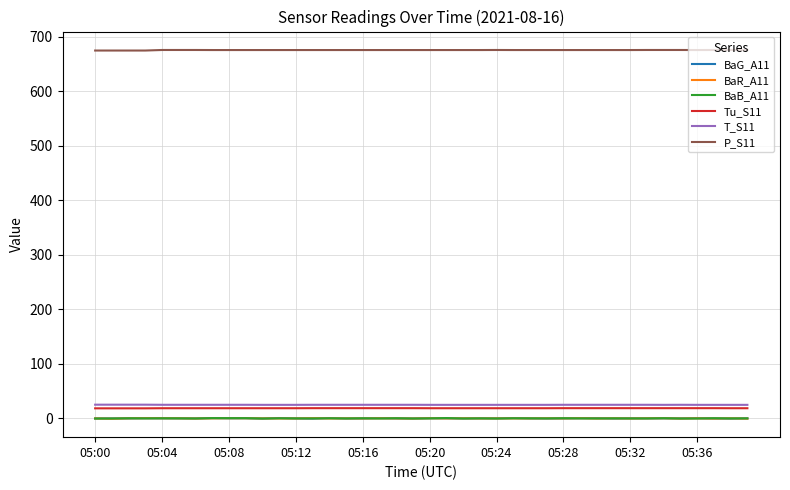

Which series has the largest total across all categories?

P_S11